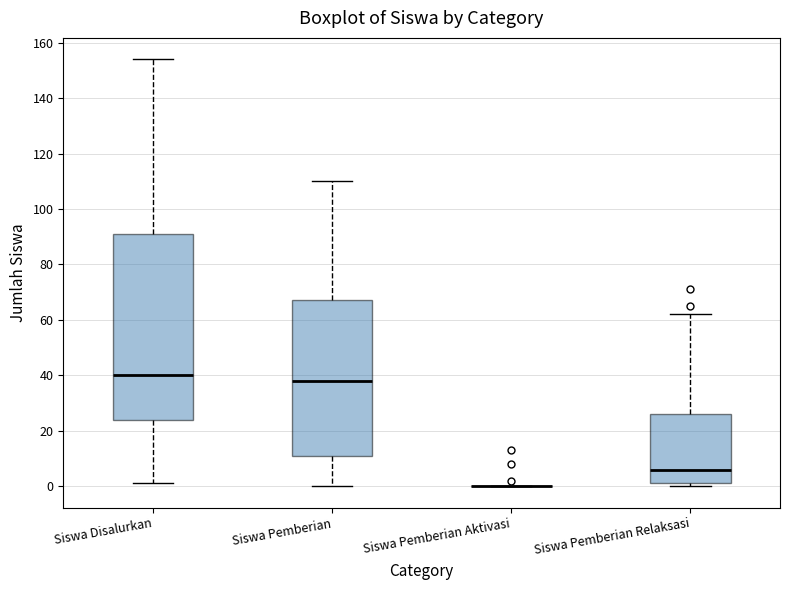

Which box is the tallest, from its lower edge to its upper edge?

Siswa Disalurkan